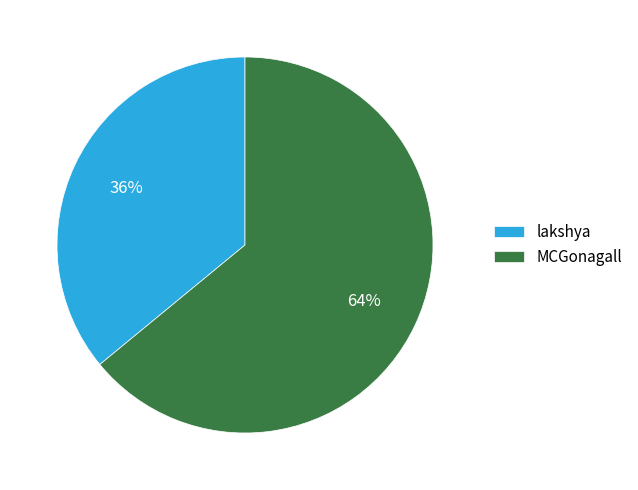

Between lakshya and MCGonagall, which is larger?

MCGonagall